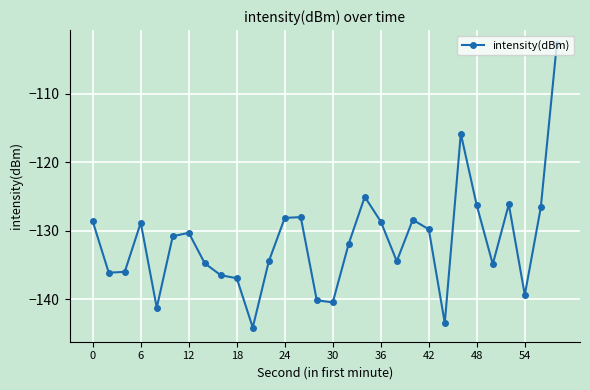

What is the minimum value shown in the chart?

-144.1